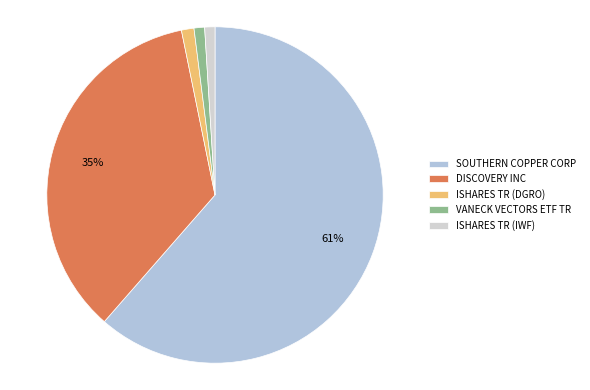

How many slices are in this pie chart?

5